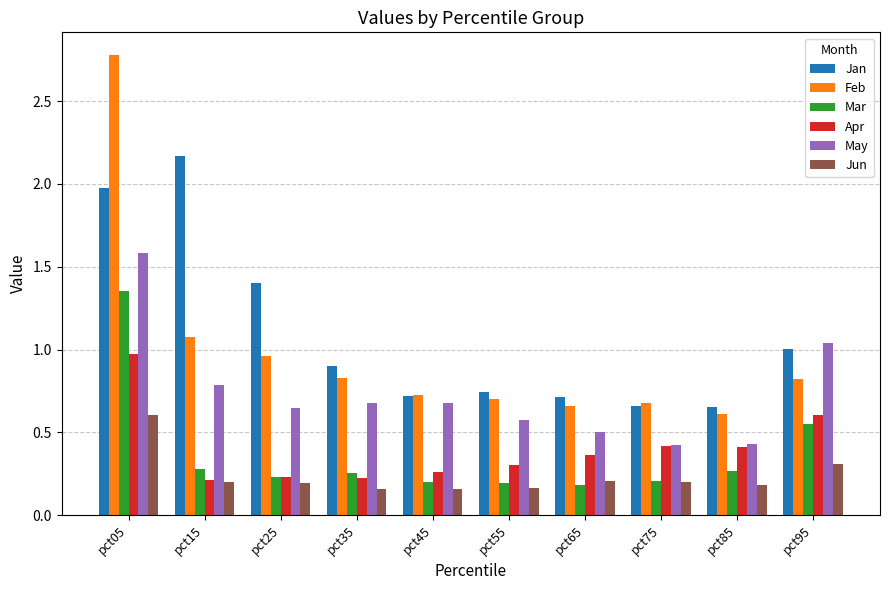

What is the maximum value shown in the chart?

2.8